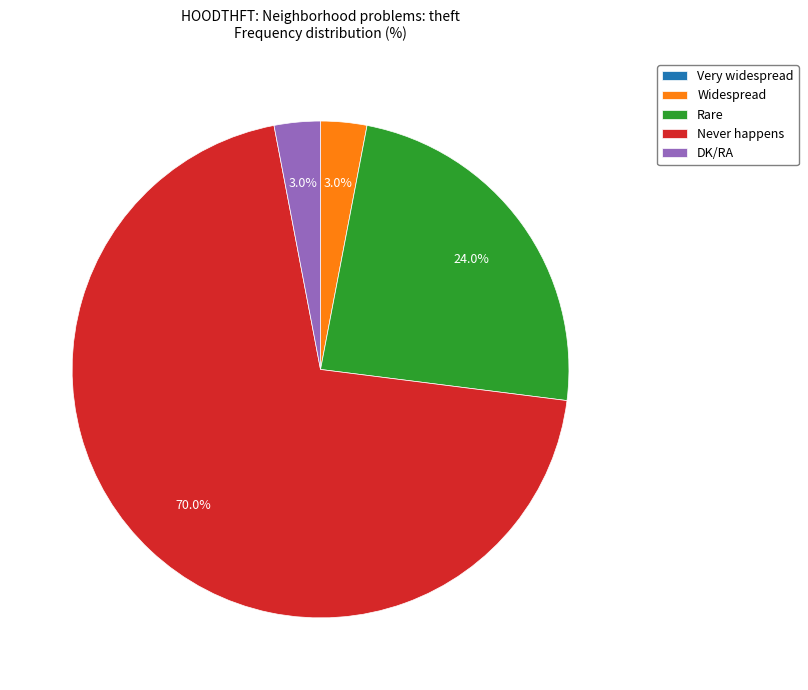

Approximately how many times larger is the value at Rare compared to DK/RA?

8.0